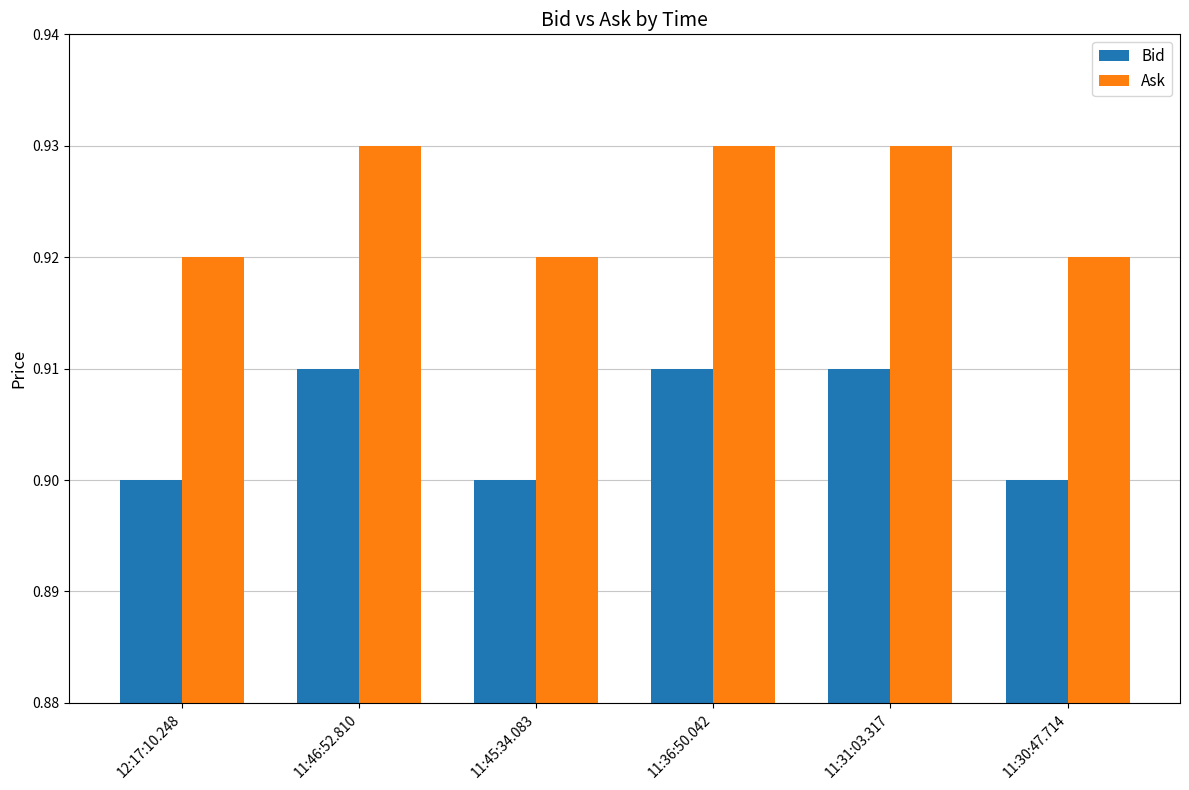

What is the label of the 2nd bar from the left?

11:46:52.810